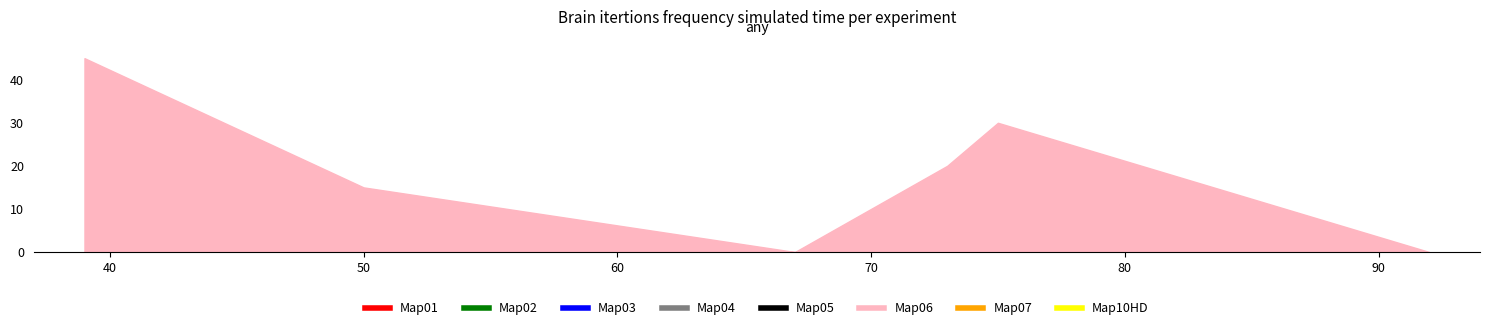

What is the greatest value displayed?

45